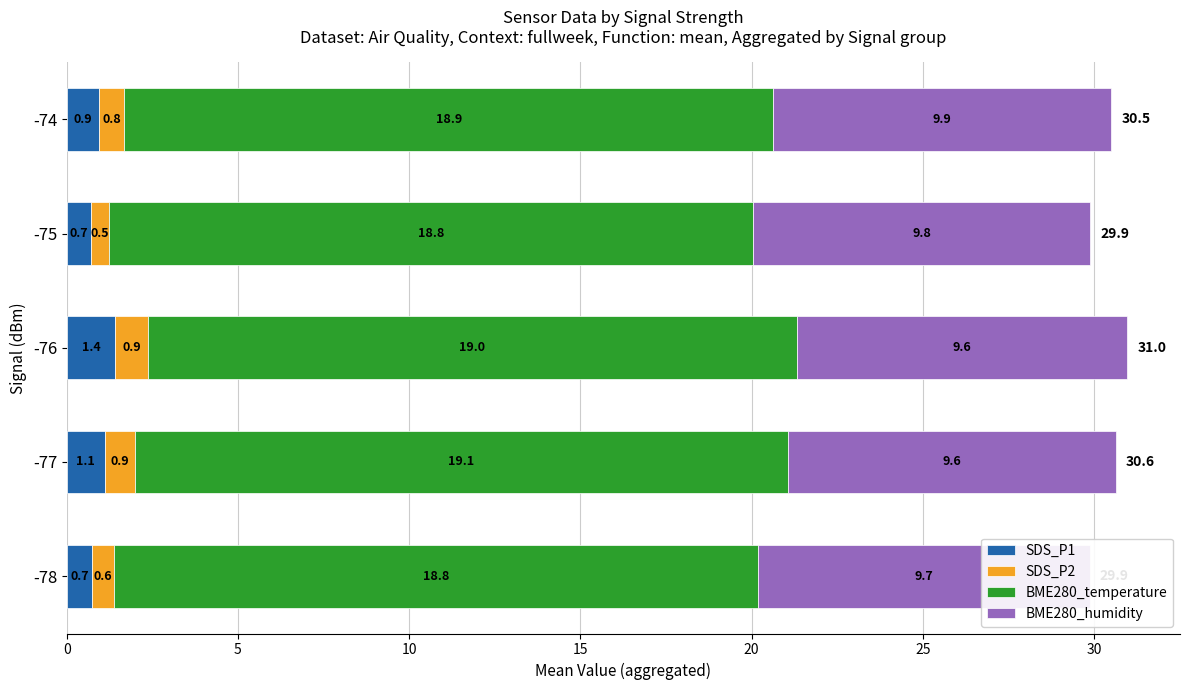

Which category has the lowest value in the SDS_P1 series?

-75